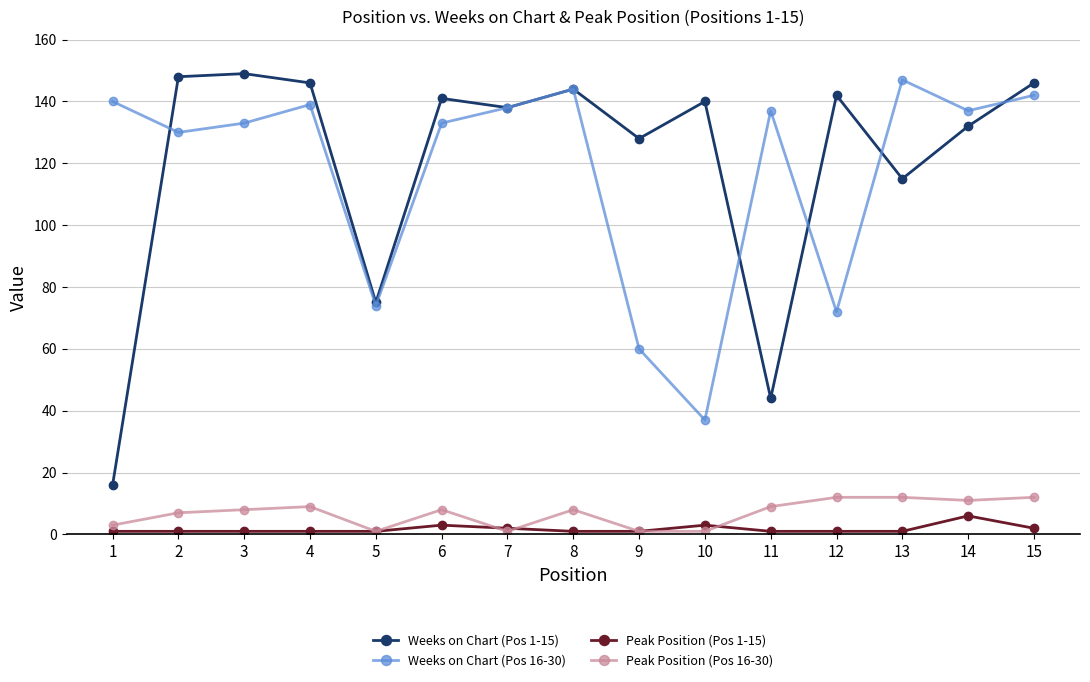

Which series has the widest spread of values?

Weeks on Chart (Pos 1-15)